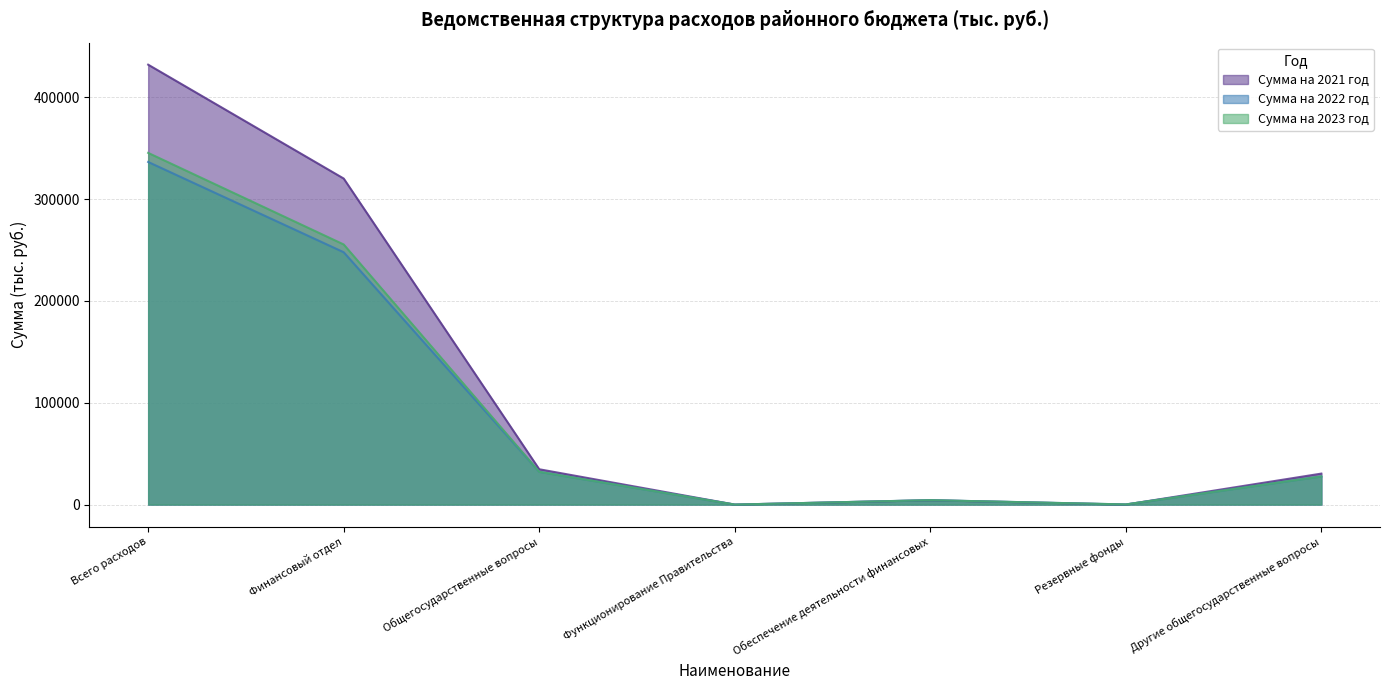

True or false: Сумма на 2021 год and Сумма на 2023 год cross at least once.

True